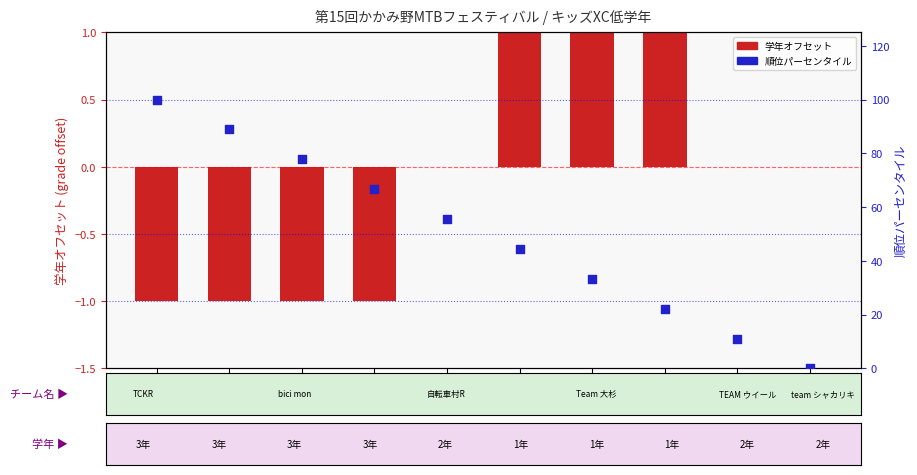

At how many categories does at least one series exceed 49?

5